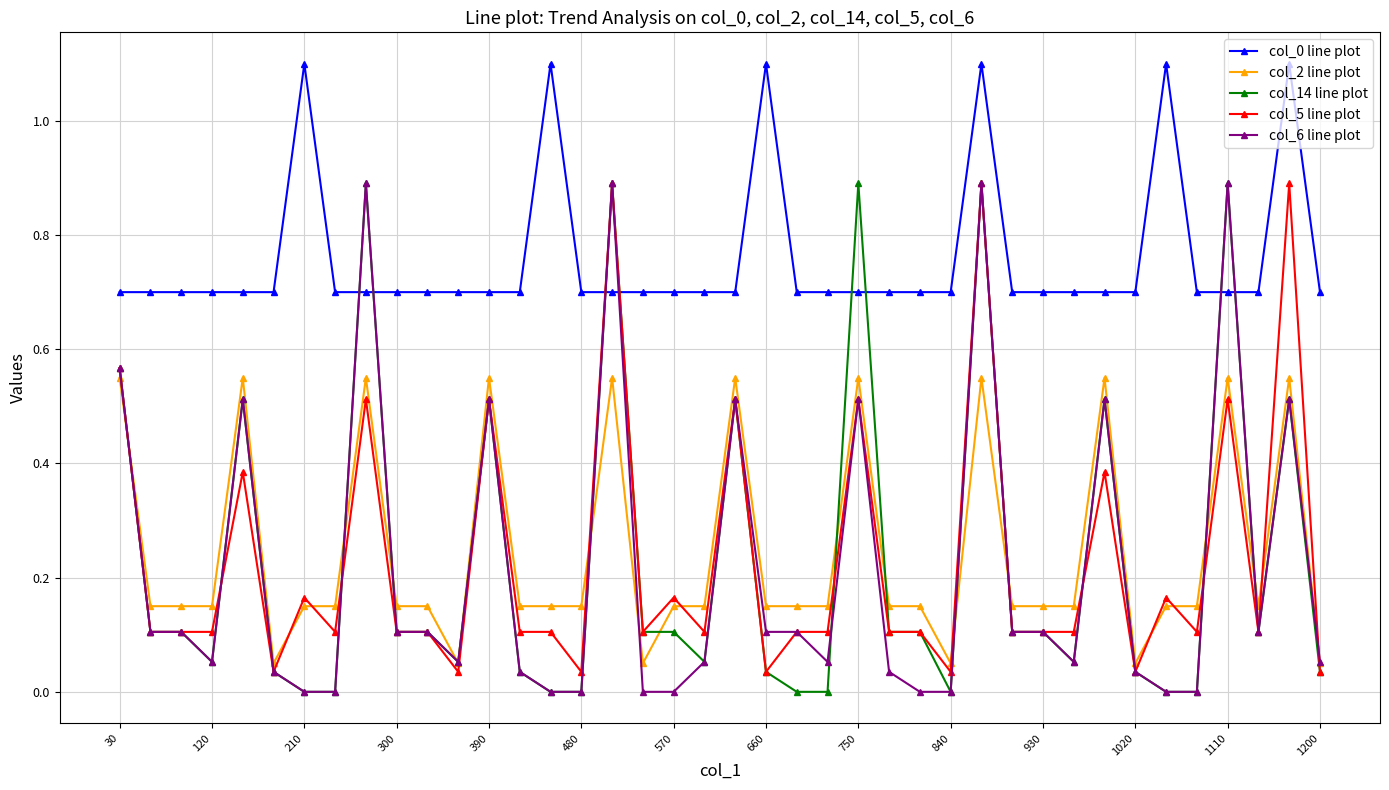

What is the maximum value shown in the chart?

1.1